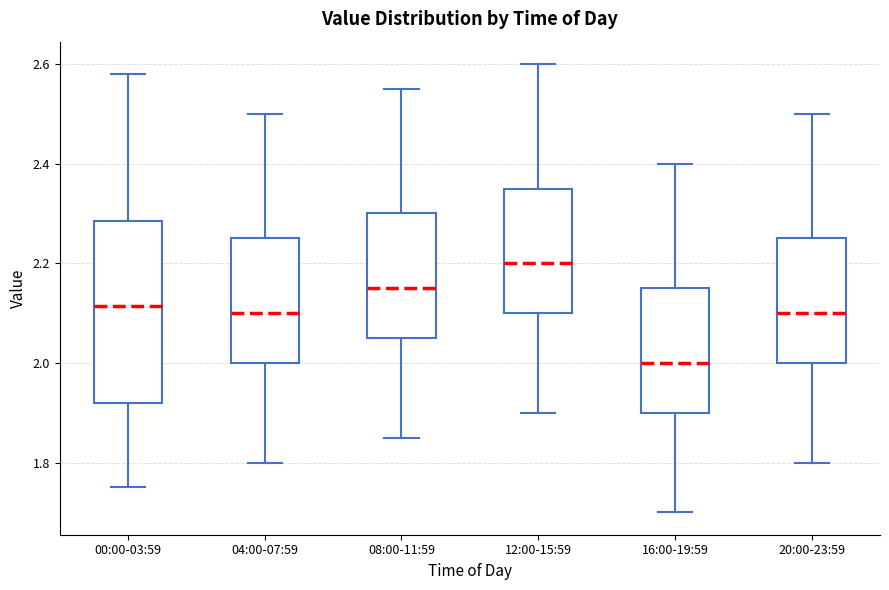

Comparing the boxes themselves (not the whiskers), which one is the tallest?

00:00-03:59